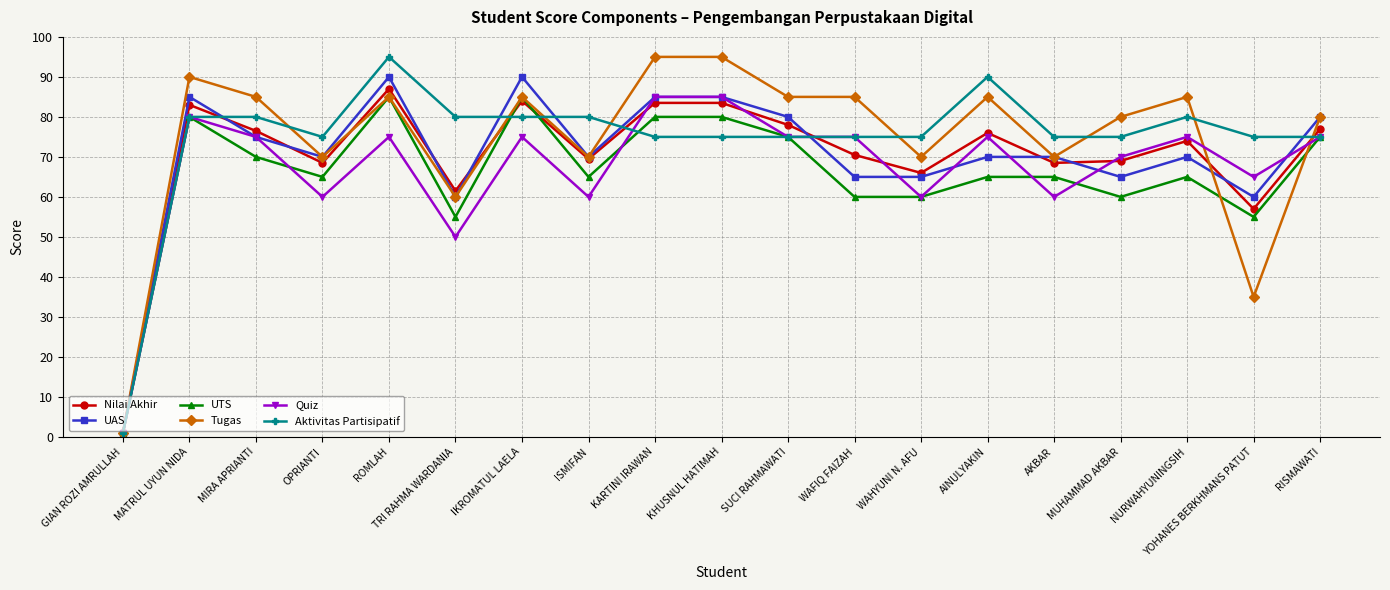

What is the label of the 3rd point from the left?

MIRA APRIANTI